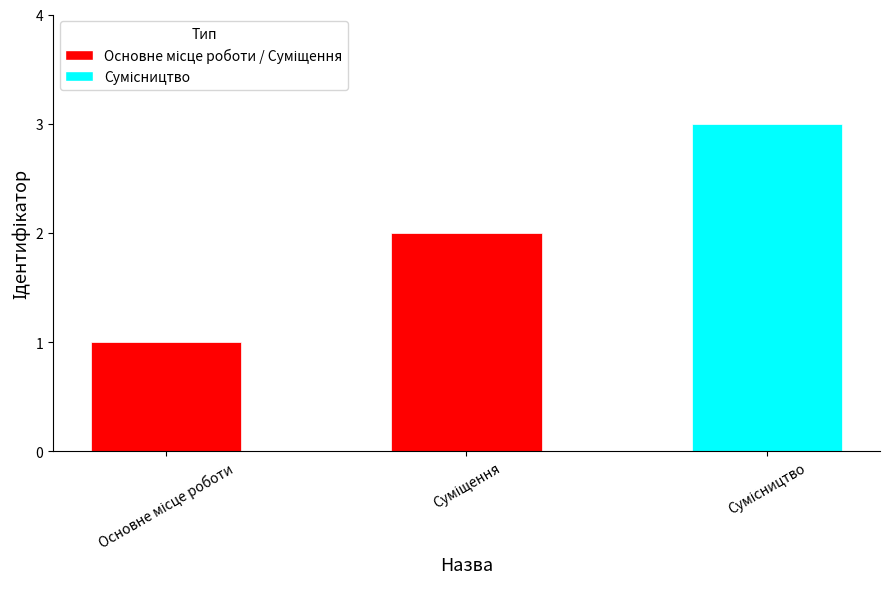

Reading left to right, extract all data points from this chart.

1	2	3